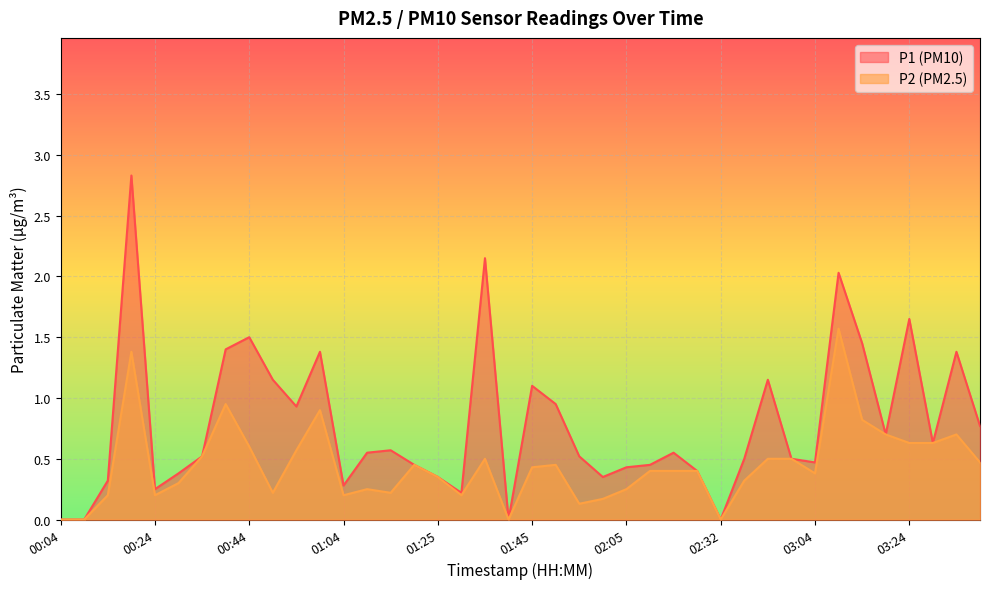

What is the sum of all P1 values?

31.2